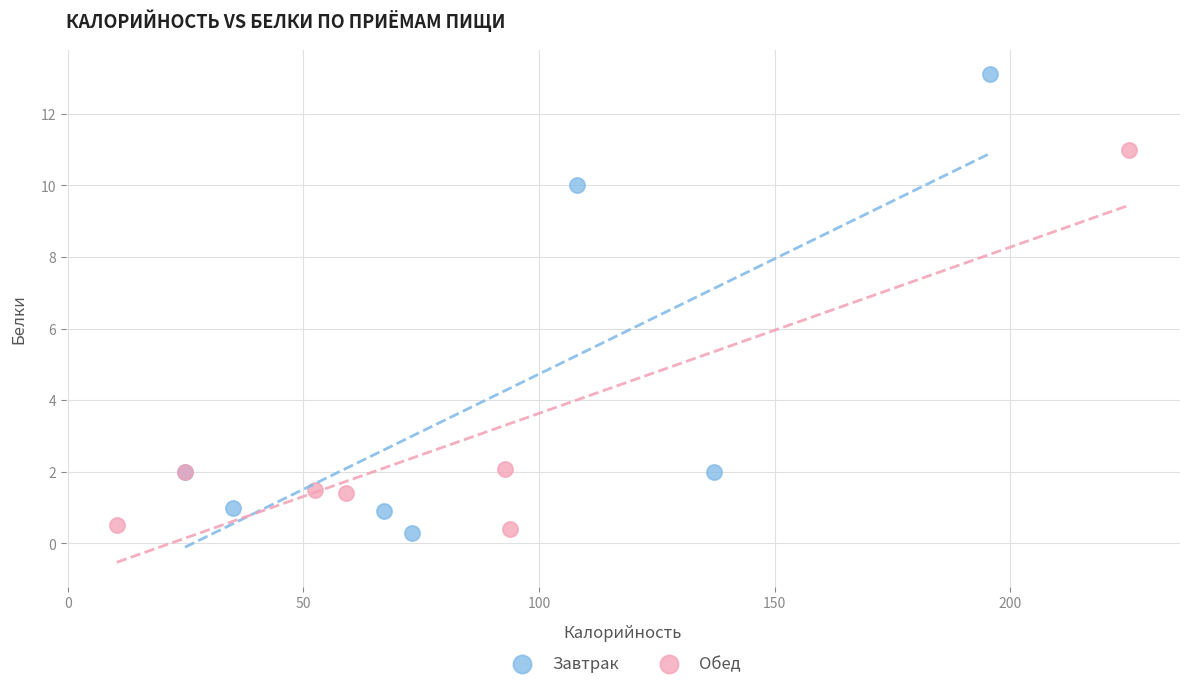

Which series contains the highest Y value?

Завтрак